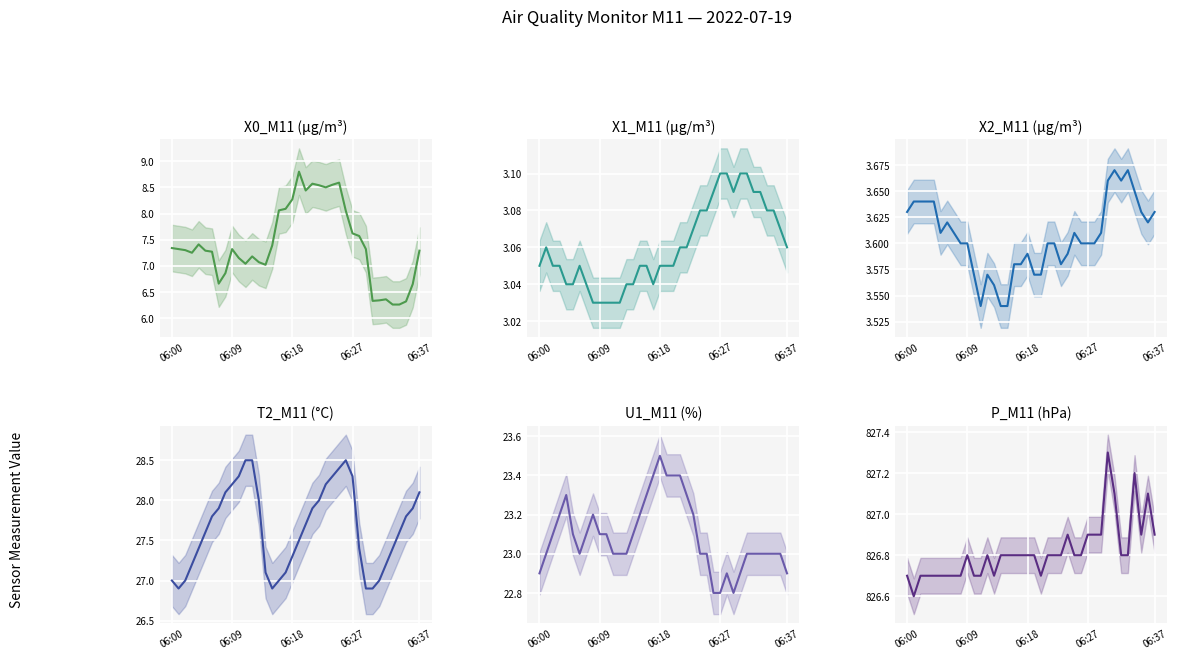

What are all the series names shown in the legend?

X0_M11 (μg/m³), X1_M11 (μg/m³), X2_M11 (μg/m³), T2_M11 (°C), U1_M11 (%), P_M11 (hPa)